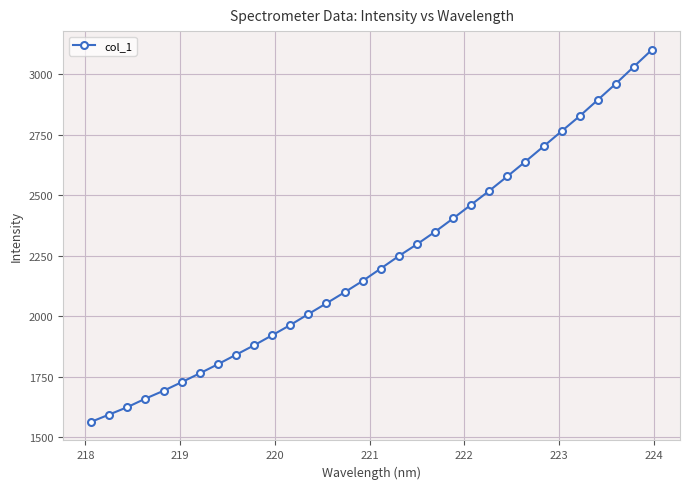

What is the sum of all values?

71325.1